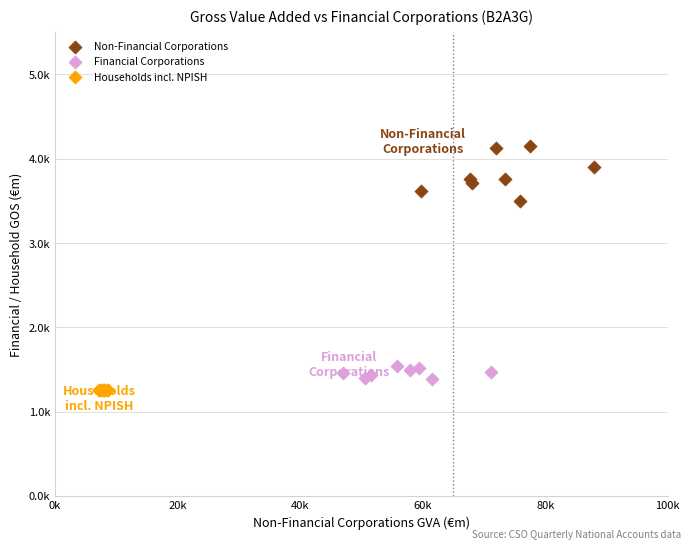

Which series contains the lowest Y value?

Households incl. NPISH